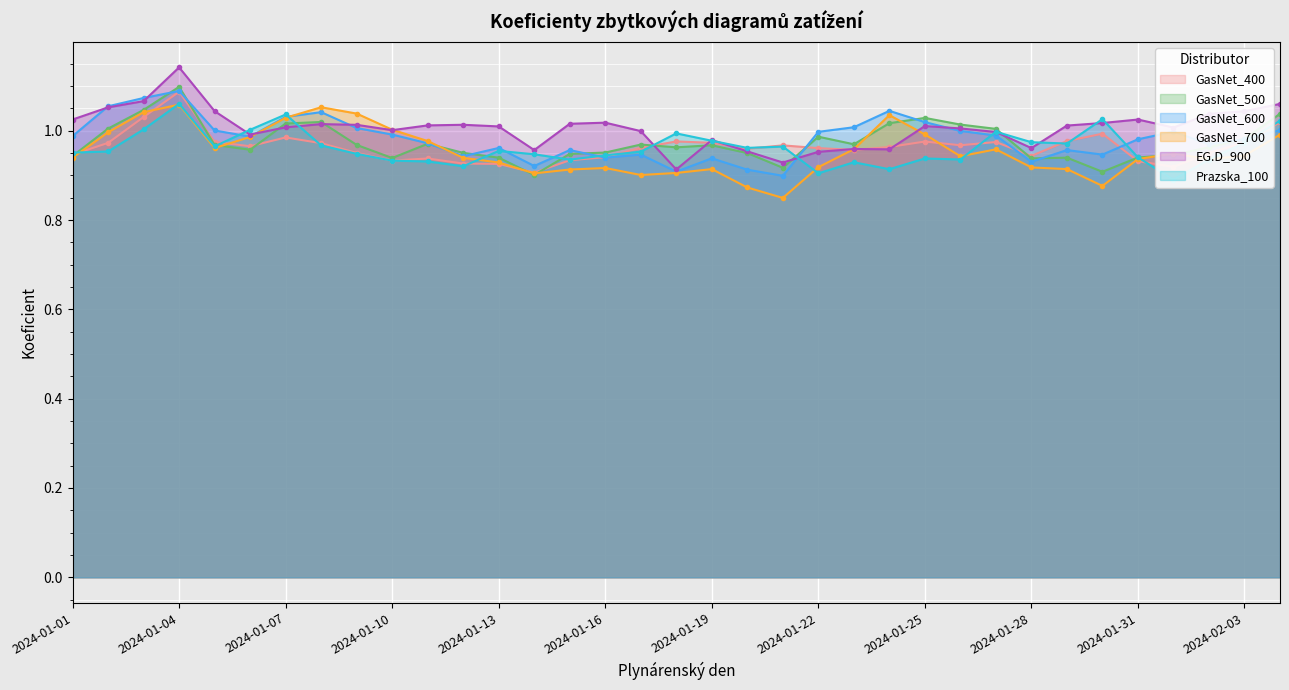

How many values in the EG.D_900 series are below 1?

12